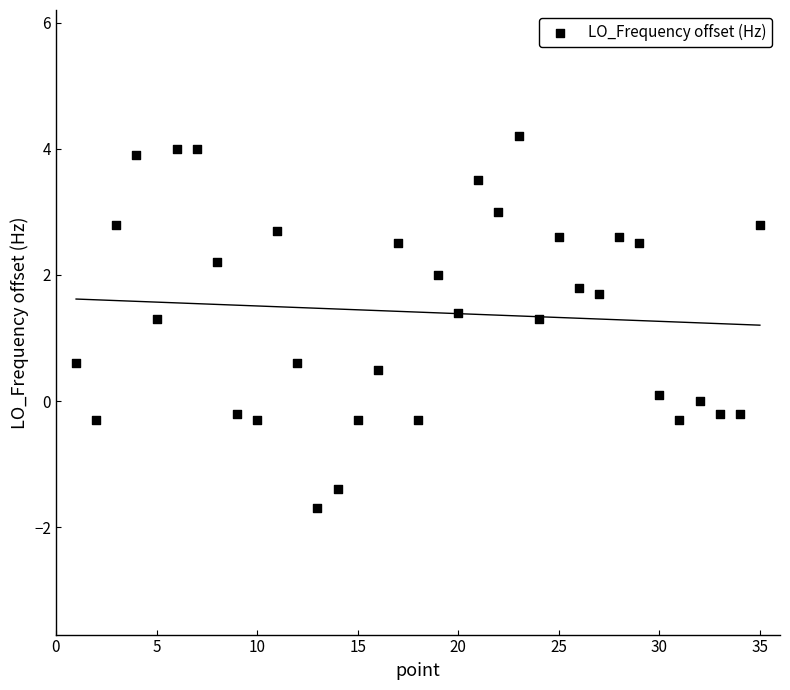

What is the range of X values (max minus min)?

34.0